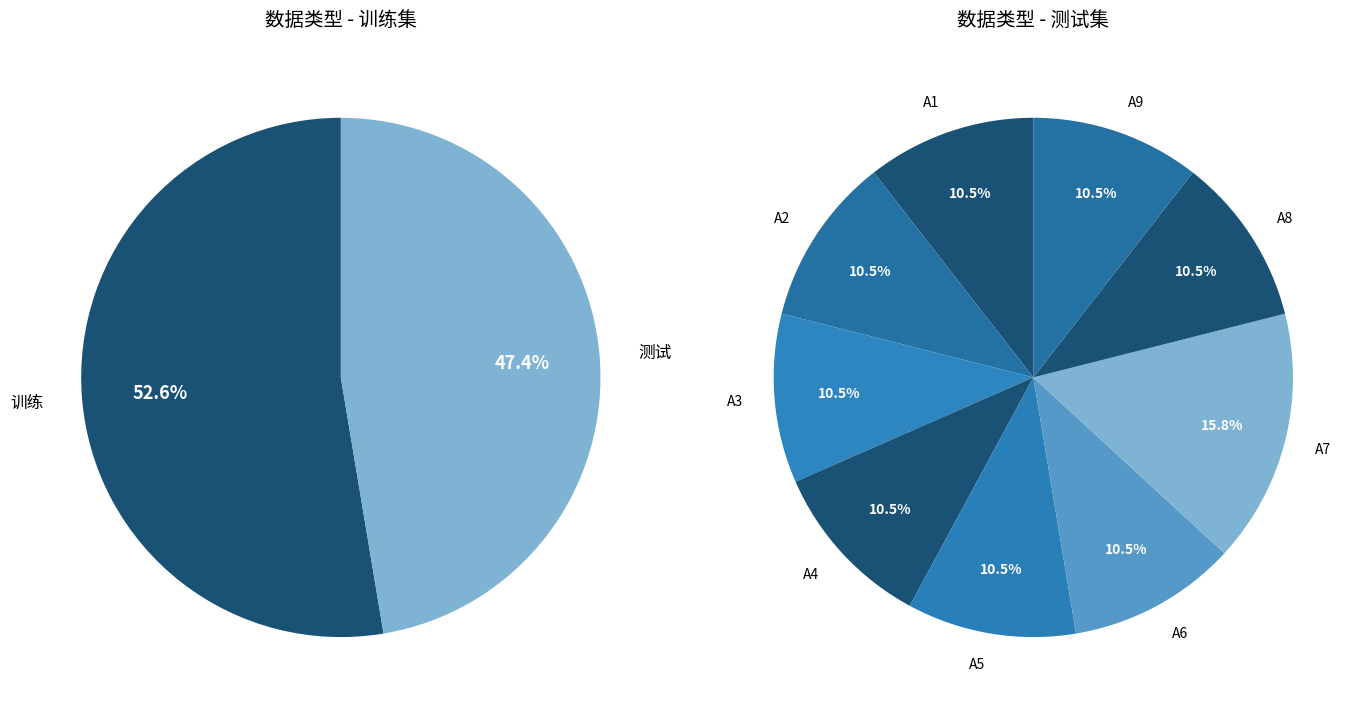

At A3, list the series in order from largest to smallest.

训练, 测试